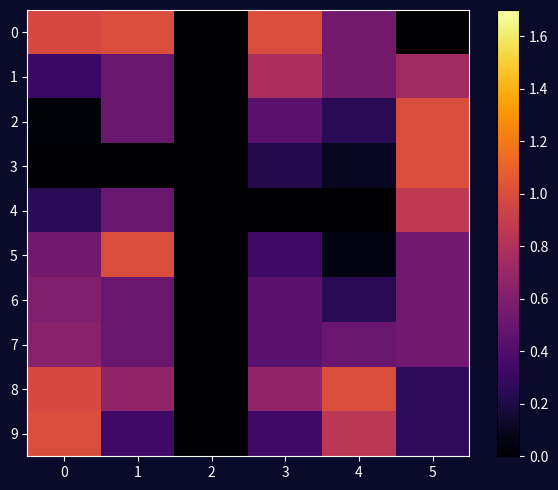

What is the greatest value displayed?

1.0